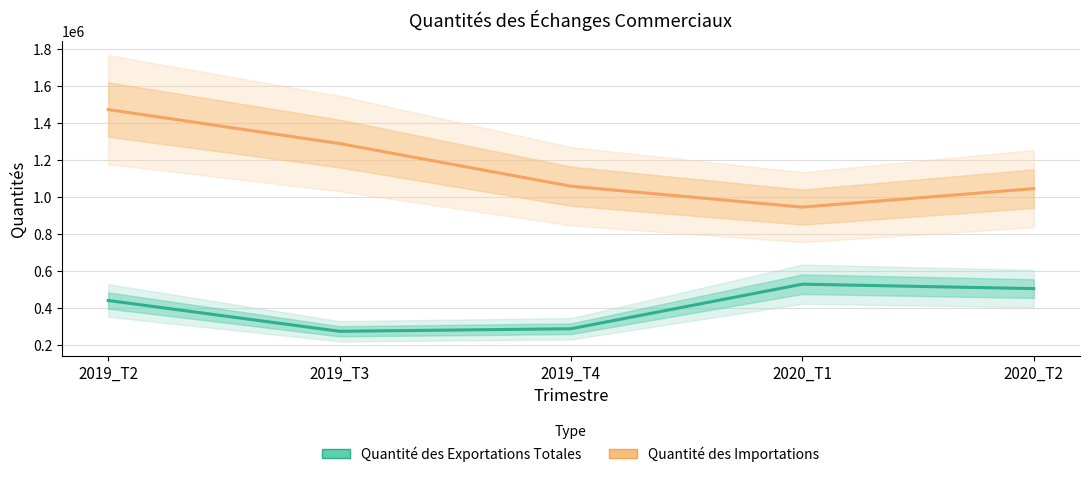

Which series changed the most between 2019_T2 and 2019_T4?

Quantité des Importations